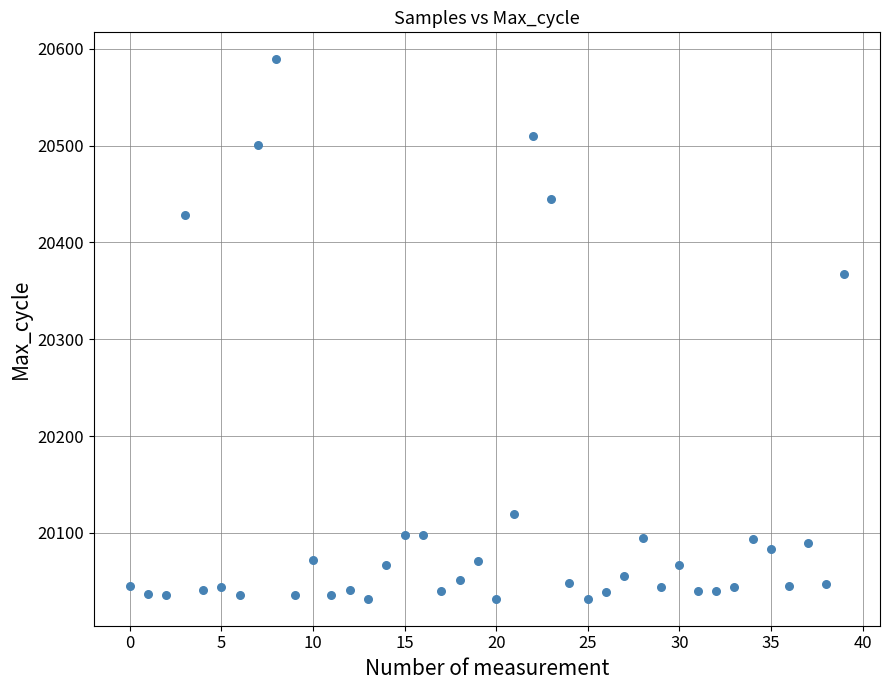

What Y value in the scatter plot is closest to 20310?

20367